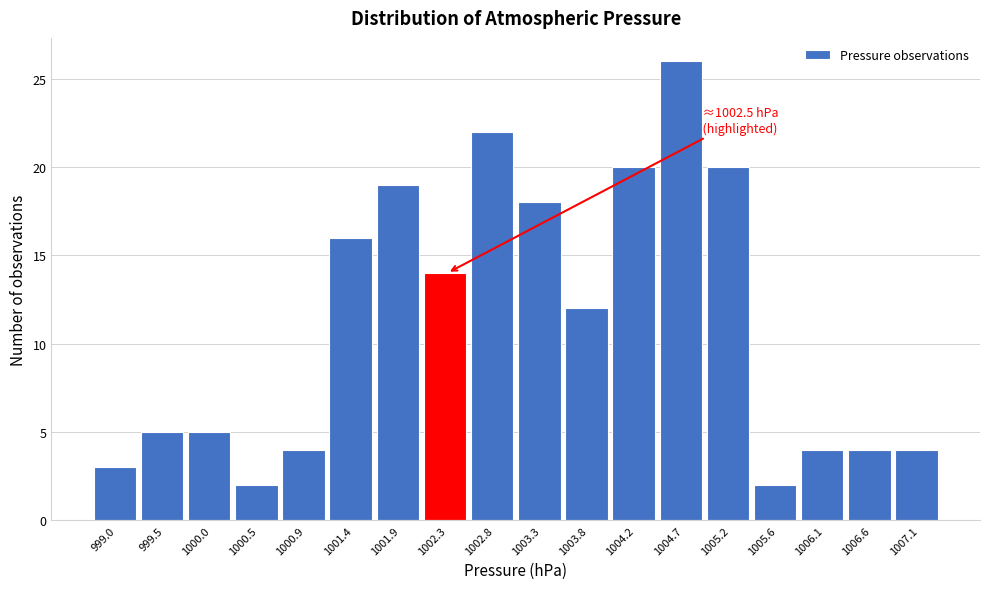

Which range on the x-axis has the tallest bar?

1004.45 to 1004.95